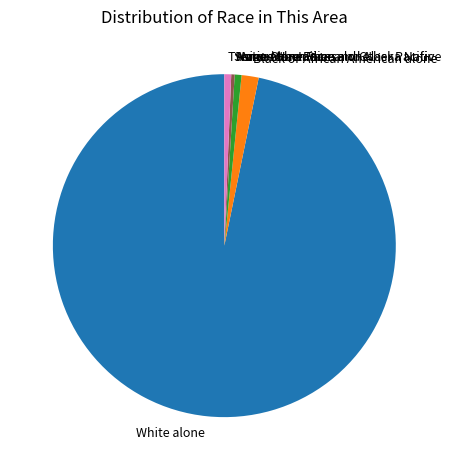

Does Some Other Race alone represent more than half of the total?

No